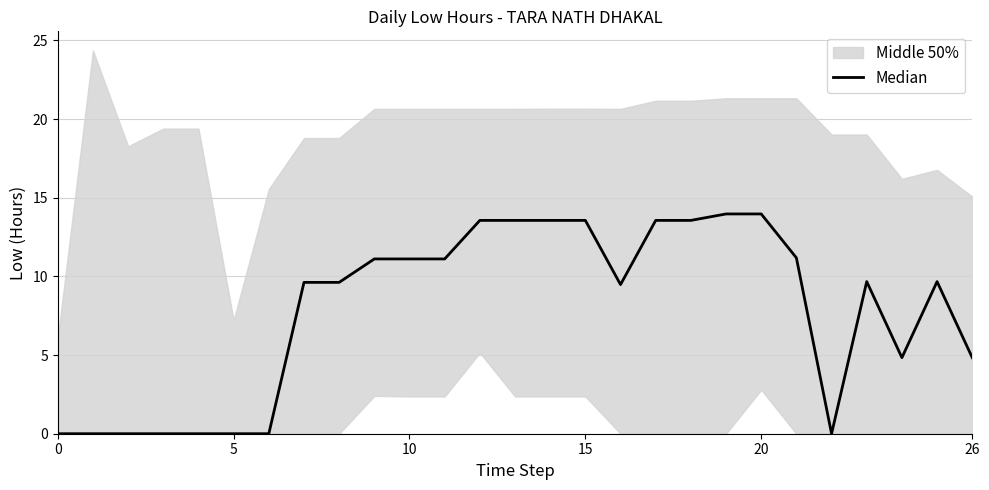

The chart shows a value of 9.6 at 7. True or false?

True